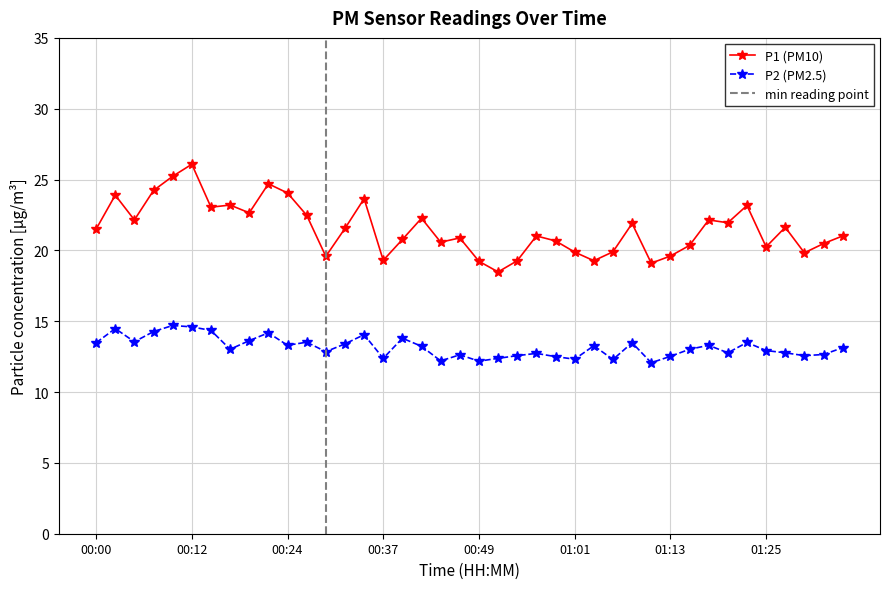

In P2, how many points are higher than both neighbors (excluding endpoints)?

12